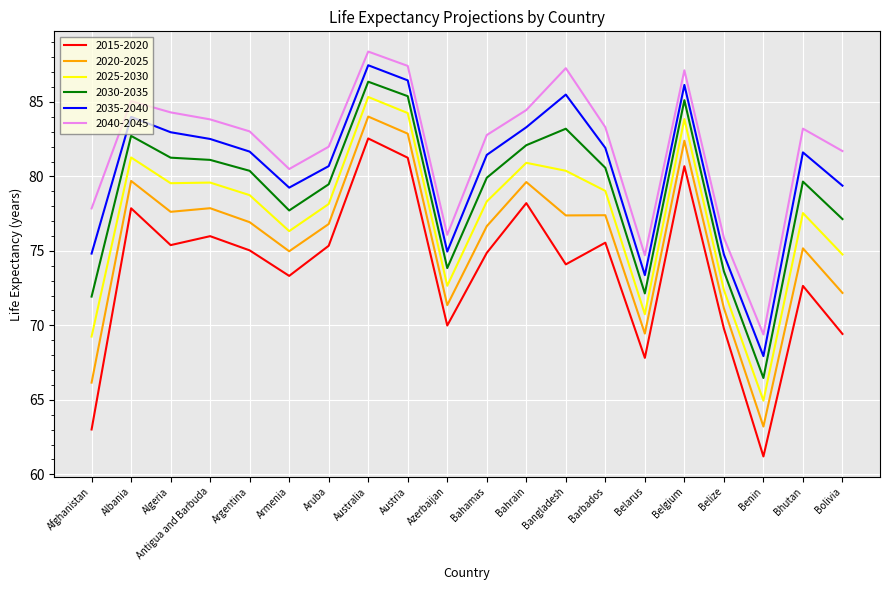

True or false: 2025-2030 has a value of 109.7 at Austria.

False